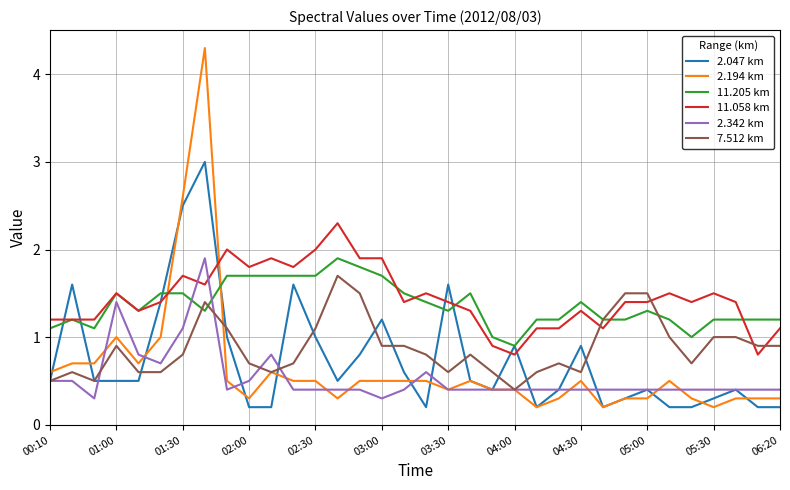

Which series has the widest spread of values?

2.194 km